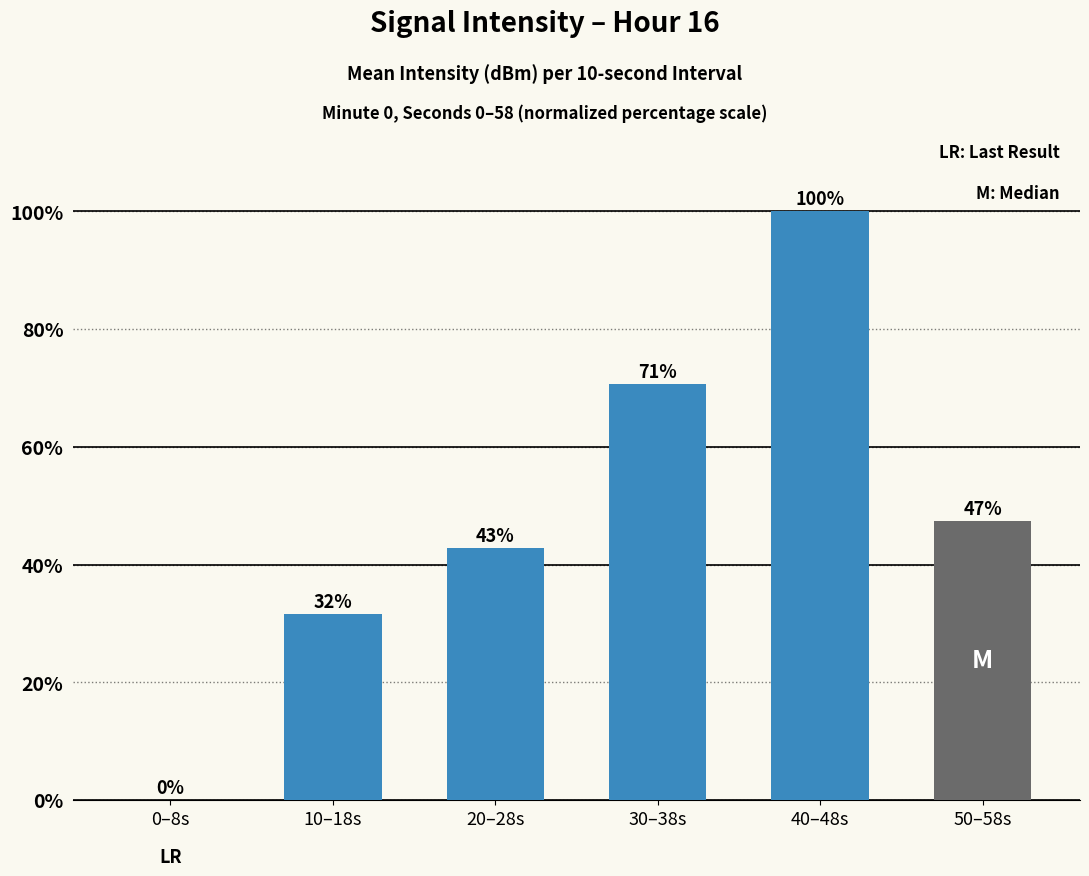

Which category has the highest value across all series?

40–48s